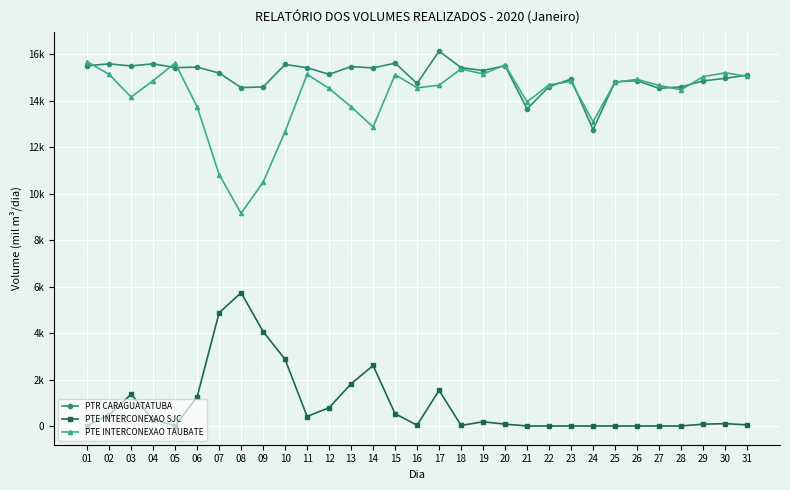

What is the difference between the second highest and minimum values in the PTR CARAGUATATUBA series?

2863.9